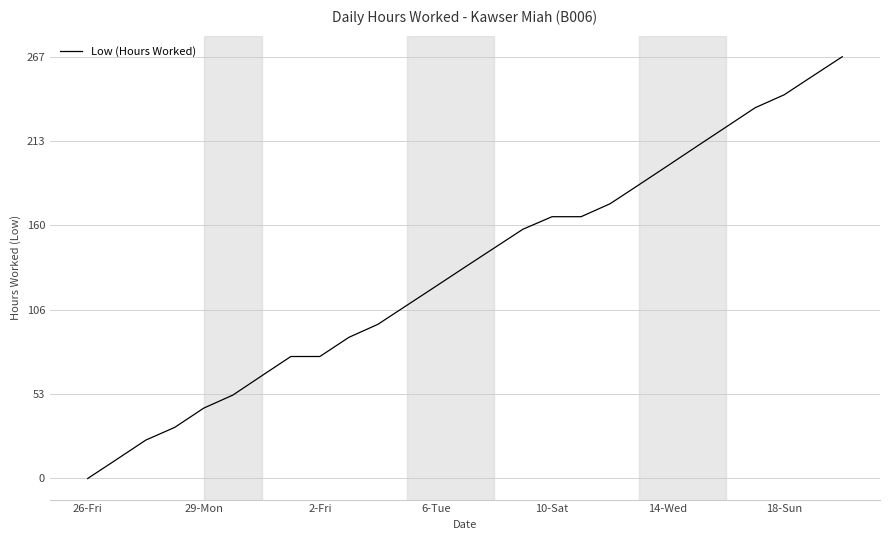

What is the greatest value displayed?

267.5